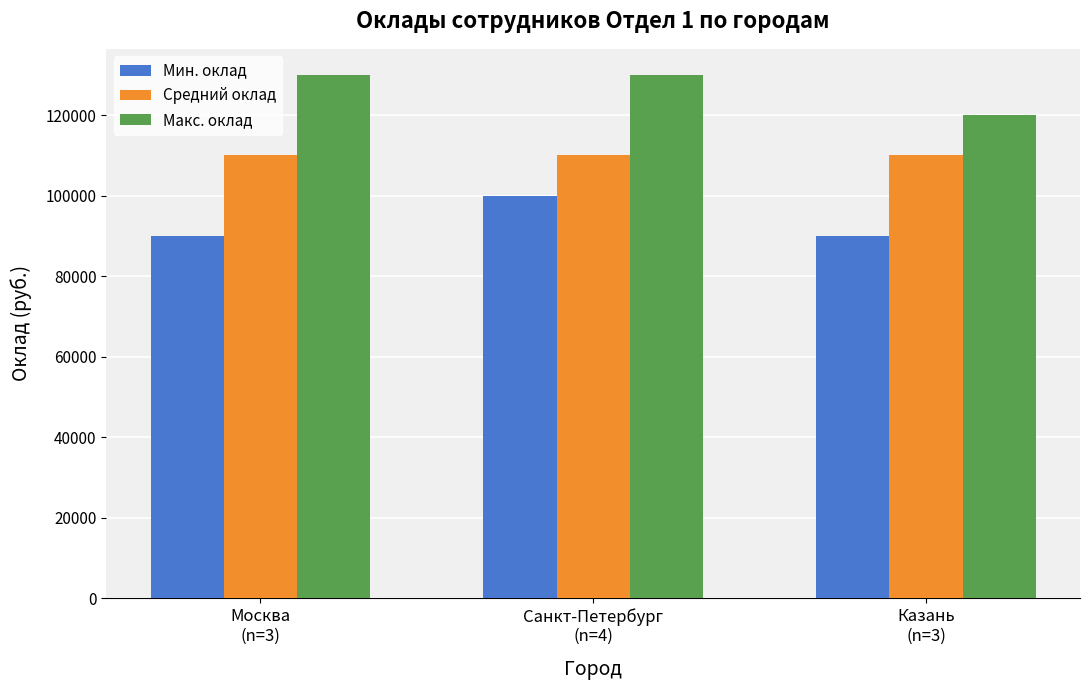

Count the number of categories in the chart.

3